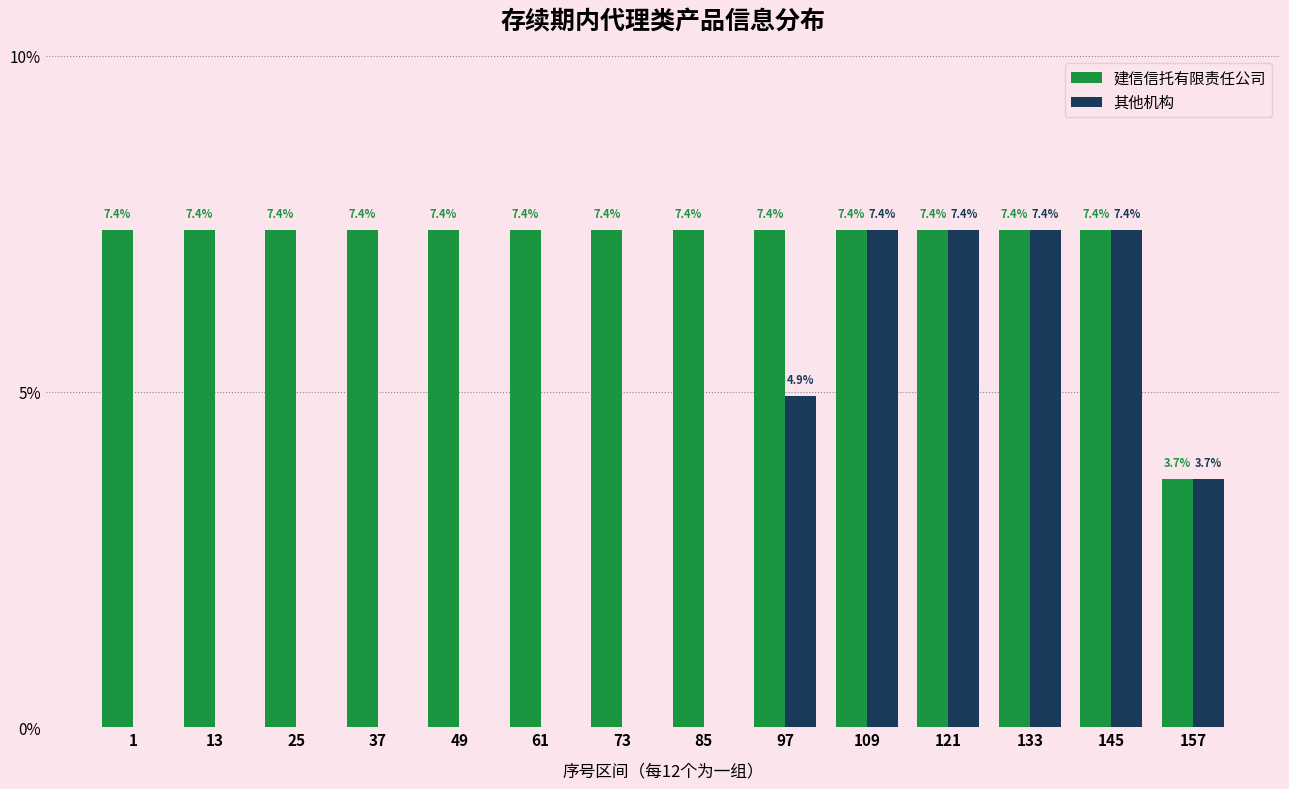

Reading right to left, transcribe all the data shown in this chart.

建信信托有限责任公司: 157=3.7	145=7.4	133=7.4	121=7.4	109=7.4	97=7.4	85=7.4	73=7.4	61=7.4	49=7.4	37=7.4	25=7.4	13=7.4	1=7.4
其他机构: 157=3.7	145=7.4	133=7.4	121=7.4	109=7.4	97=4.9	85=0.0	73=0.0	61=0.0	49=0.0	37=0.0	25=0.0	13=0.0	1=0.0